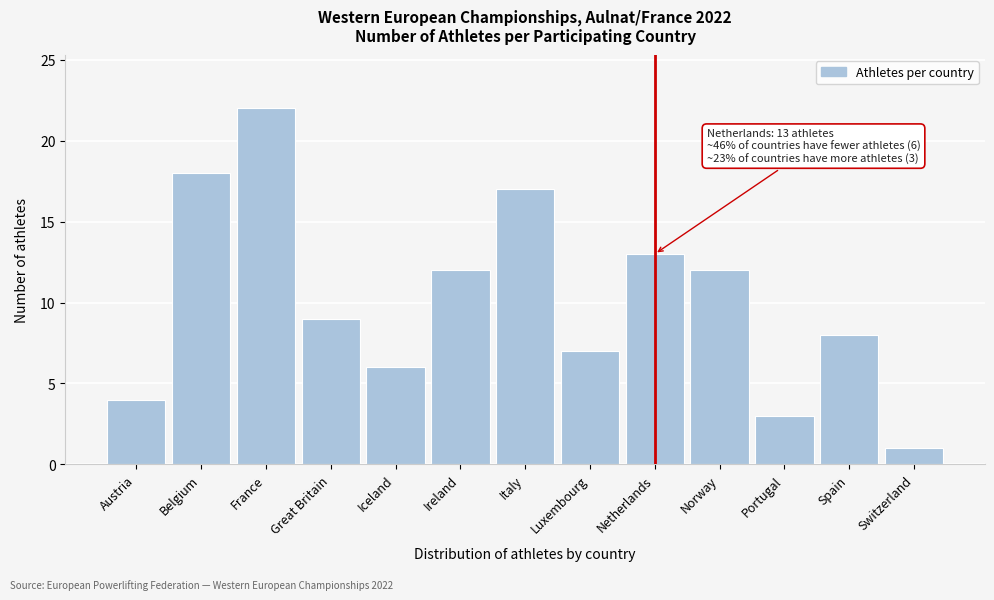

Reading left to right, what are all the values shown in this chart?

4	18	22	9	6	12	17	7	13	12	3	8	1